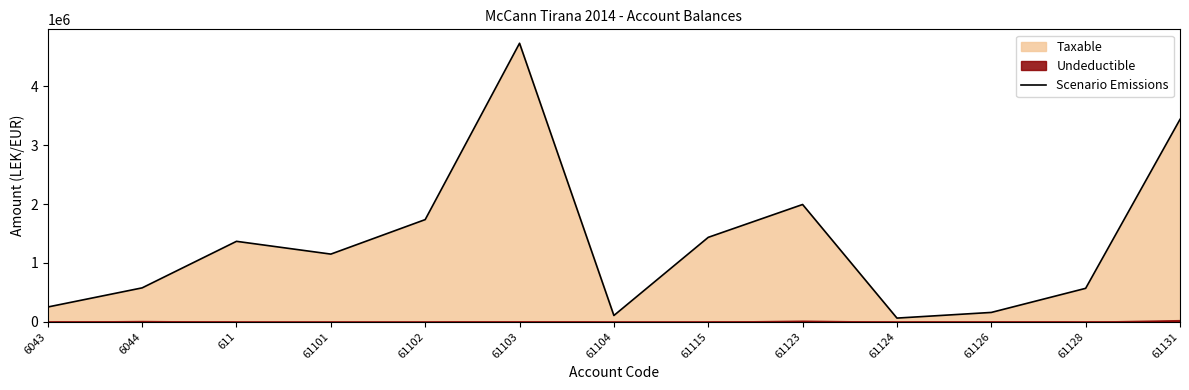

Read the value at 61123.

1991862.2